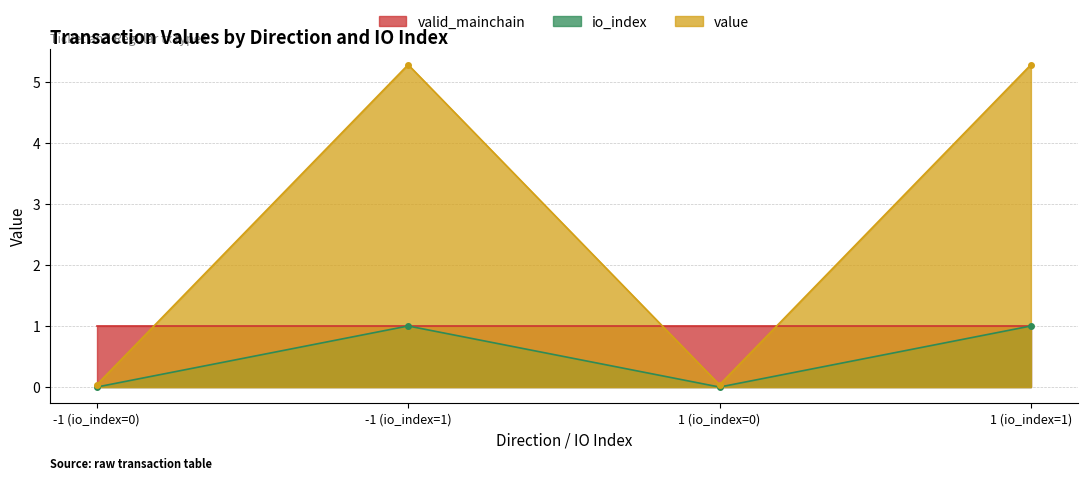

True or false: value and io_index intersect in this chart.

False